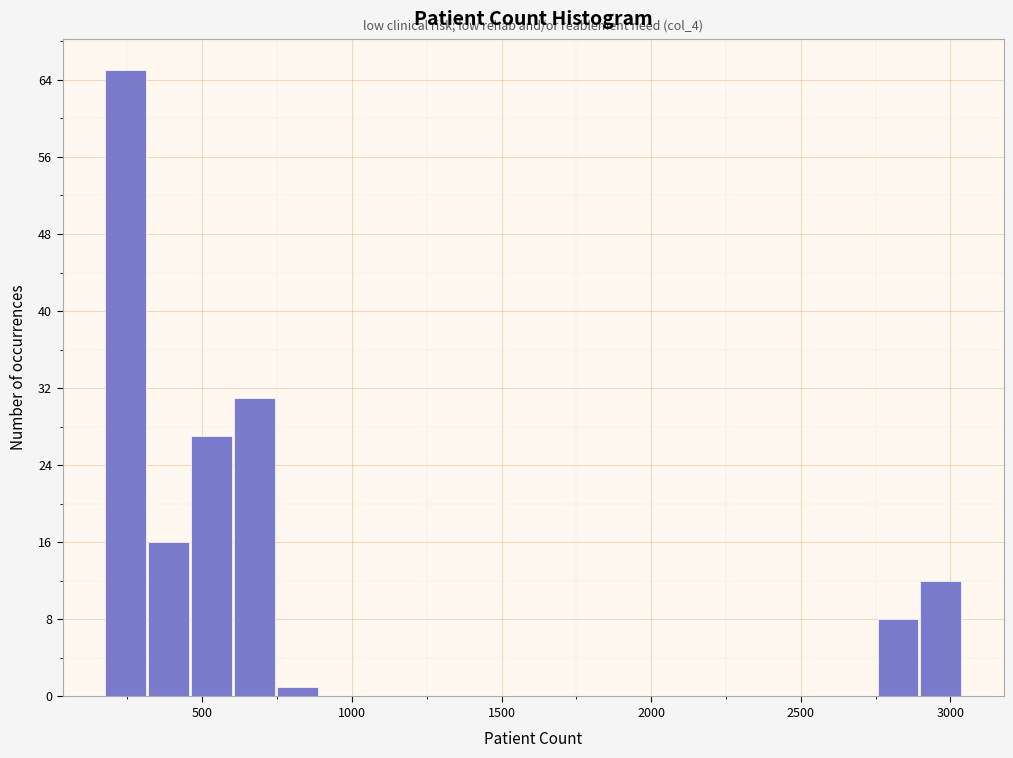

Around what value on the x-axis is the tallest bar? Give the approximate position of its centre, as read against the axis.

250